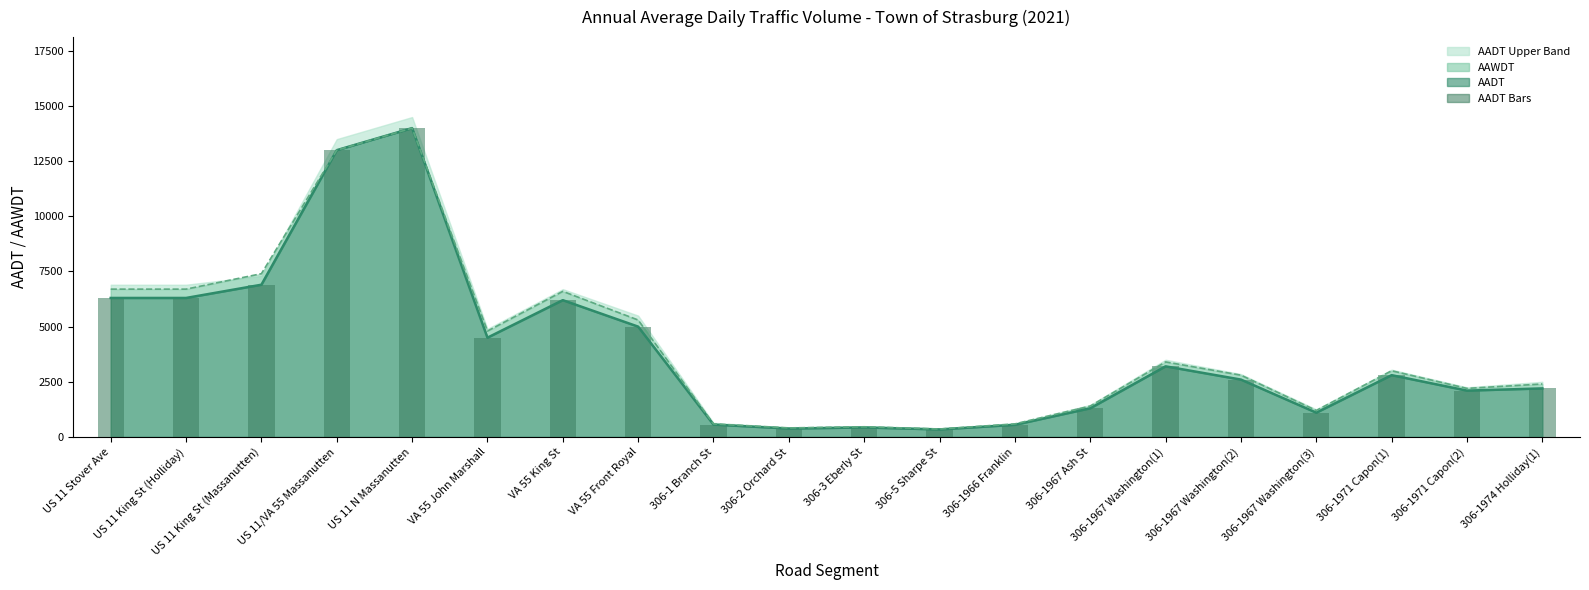

How many groups of bars are there?

20